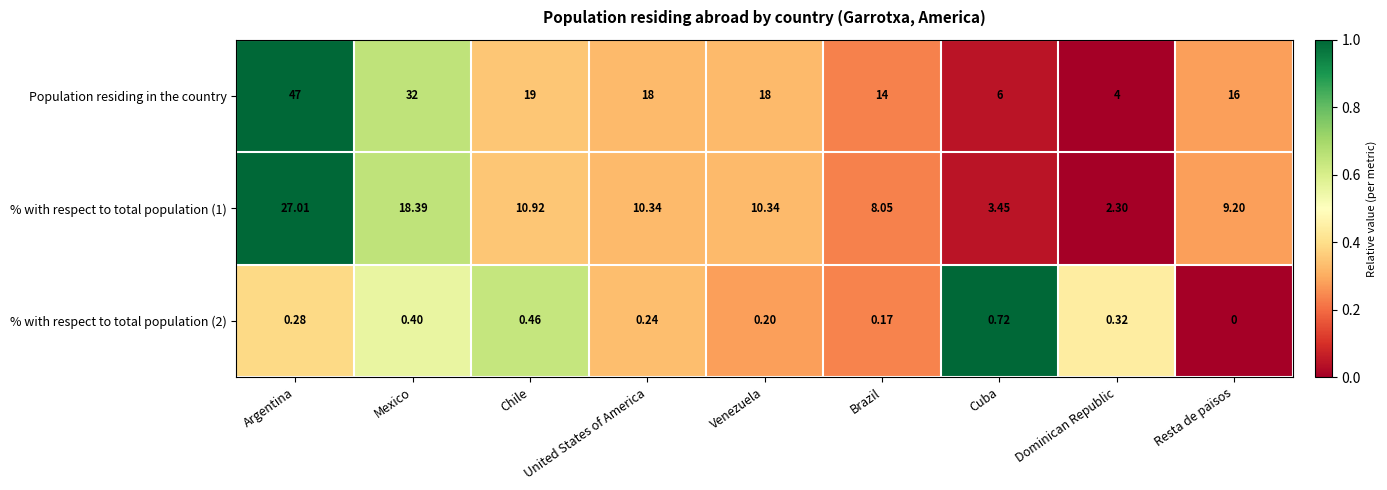

At which label does Population residing in the country reach its peak?

Argentina